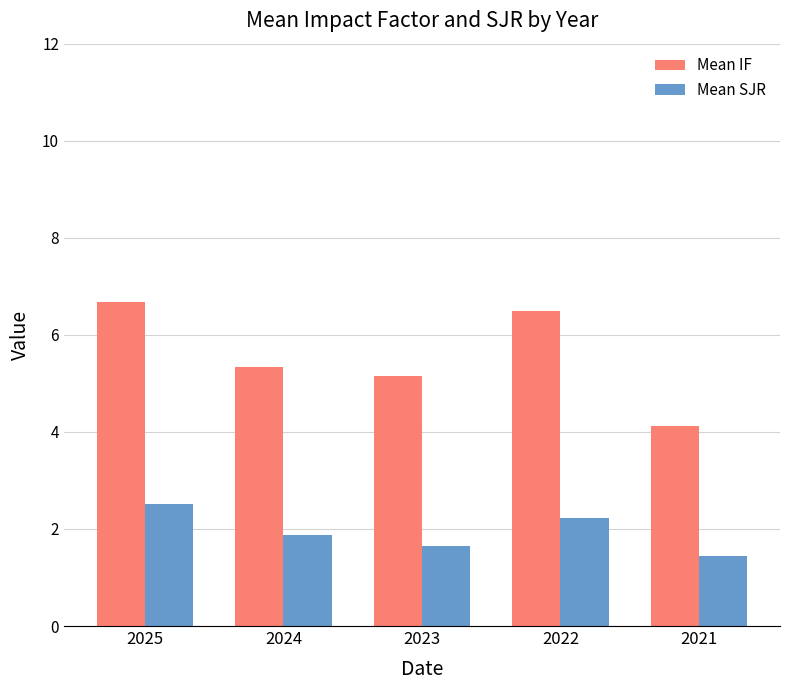

Rank the series by their maximum value, from highest to lowest.

Mean IF, Mean SJR